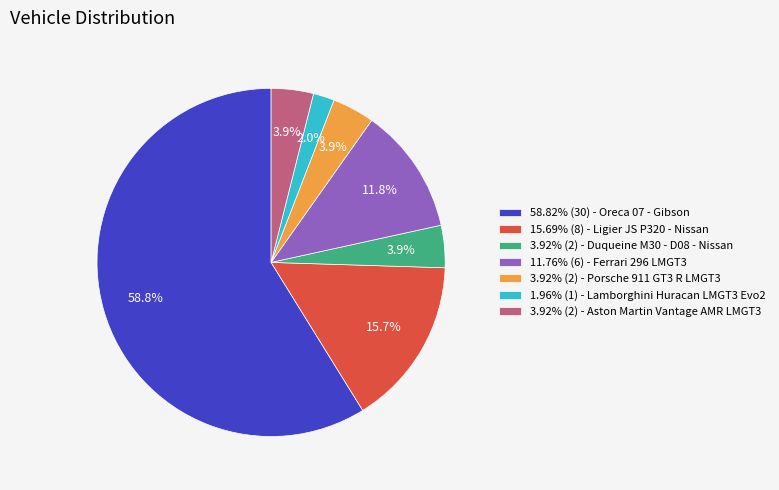

Does 1.96% (1) - Lamborghini Huracan LMGT3 Evo2 represent more than half of the total?

No